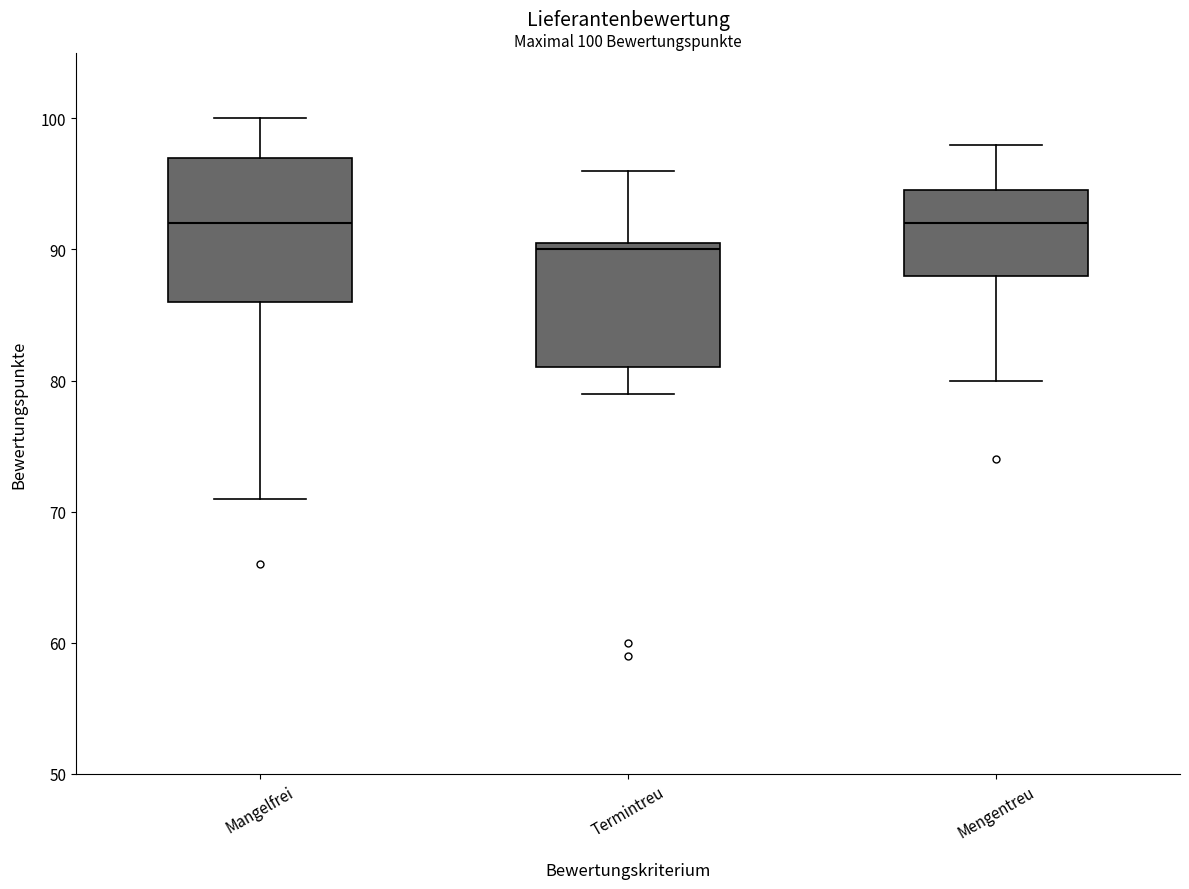

Which box has the lowest median line?

Termintreu